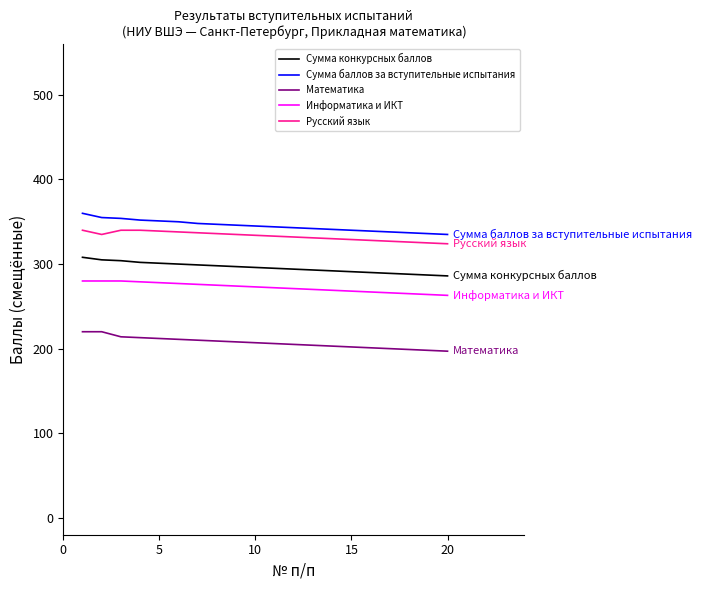

What is the maximum value for Русский язык?

340